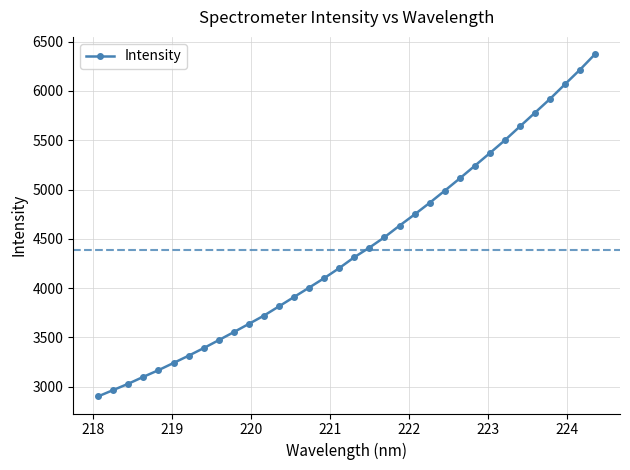

Does the chart display data point markers on the line(s)?

Yes